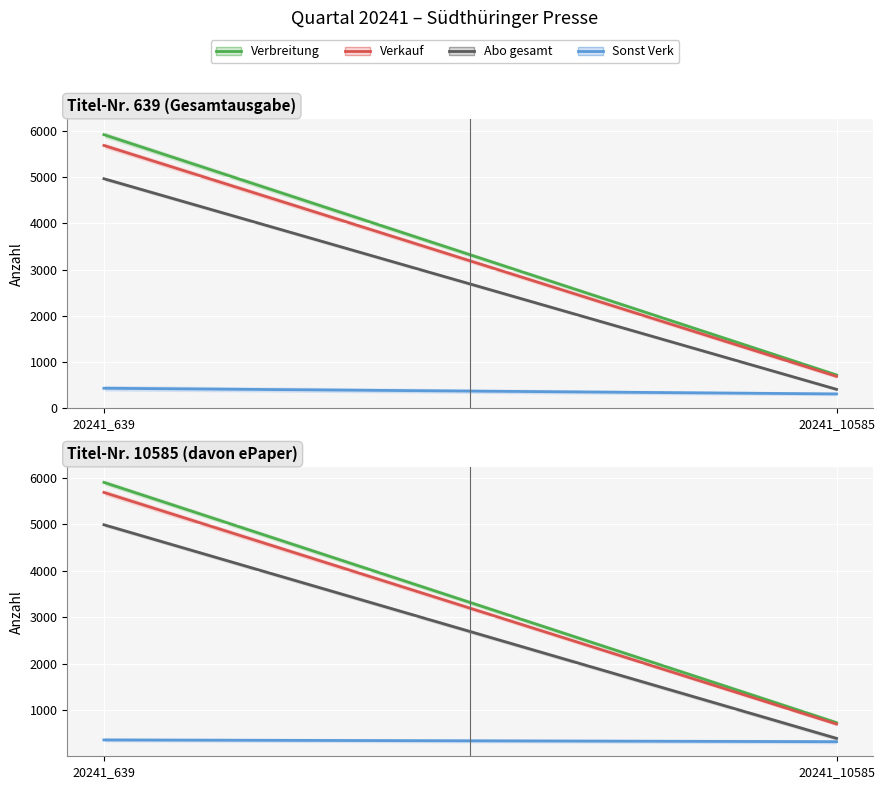

True or false: Verbreitung has a value of 352.8 at 20241_10585.

False